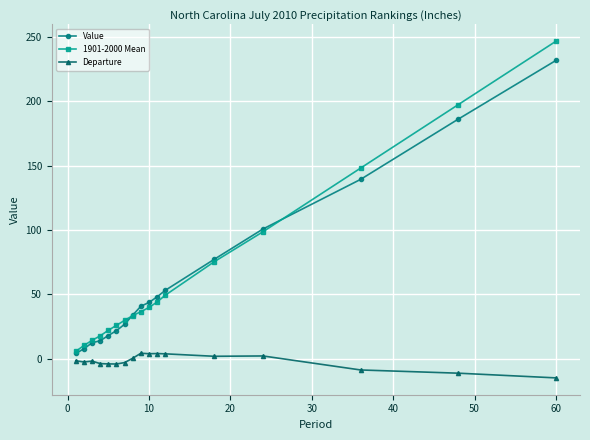

Which series has the largest range (max minus min)?

1901-2000 Mean